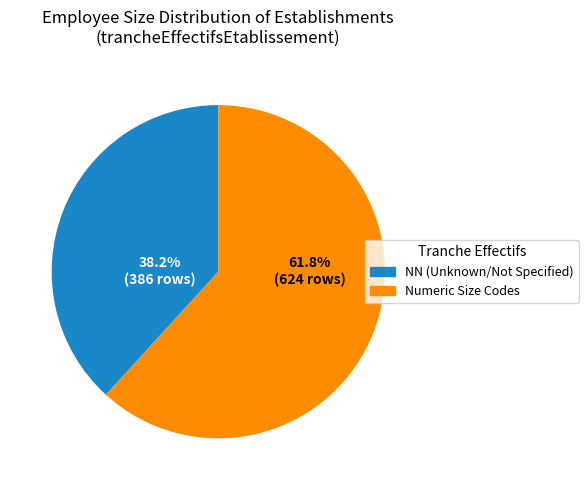

Does any single category account for the majority?

Yes